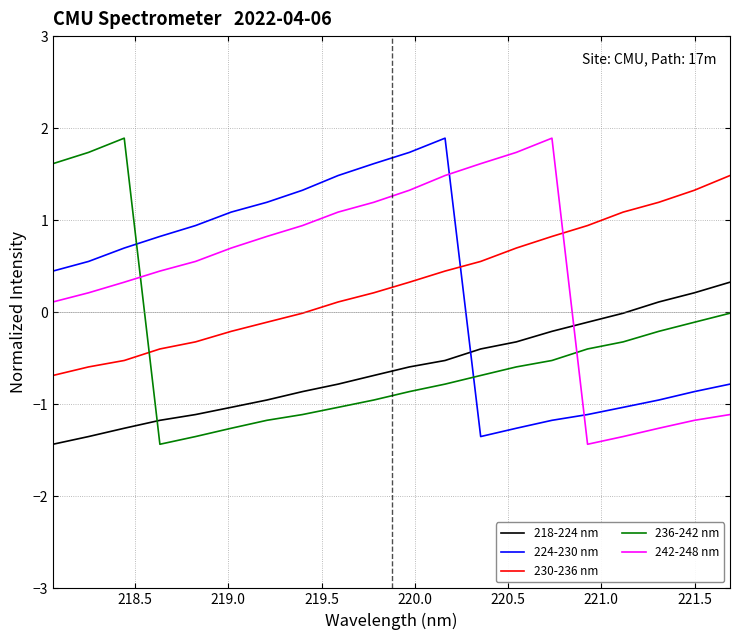

True or false: 218-224 nm and 230-236 nm cross at least once.

False